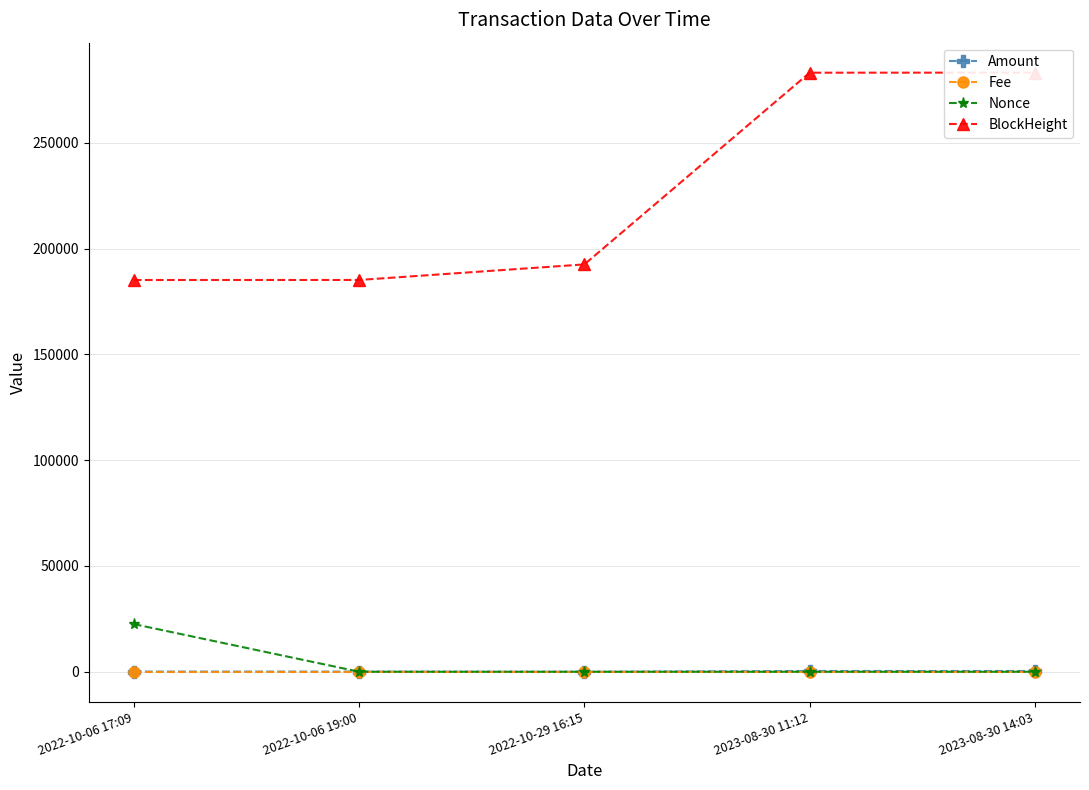

Is it true that Fee equals 0.0 at 2022-10-29 16:15?

False